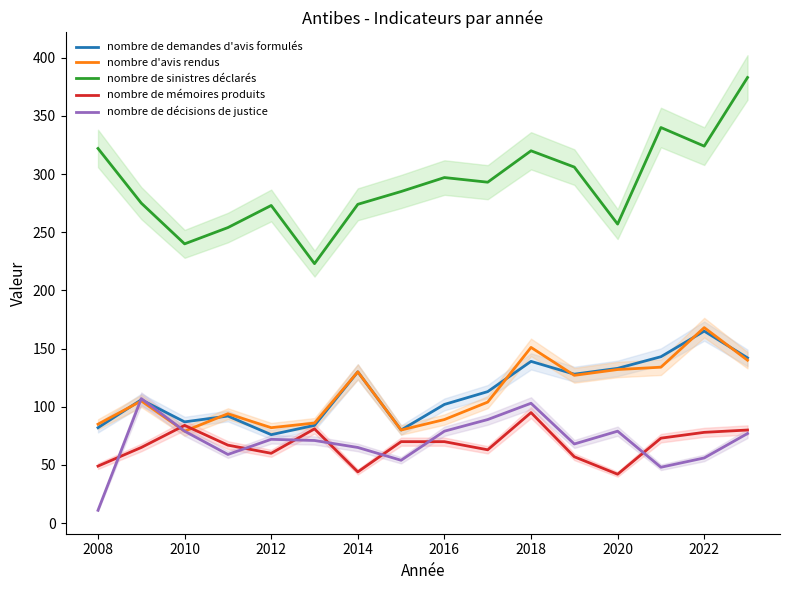

True or false: nombre d'avis rendus and nombre de sinistres déclarés intersect in this chart.

False